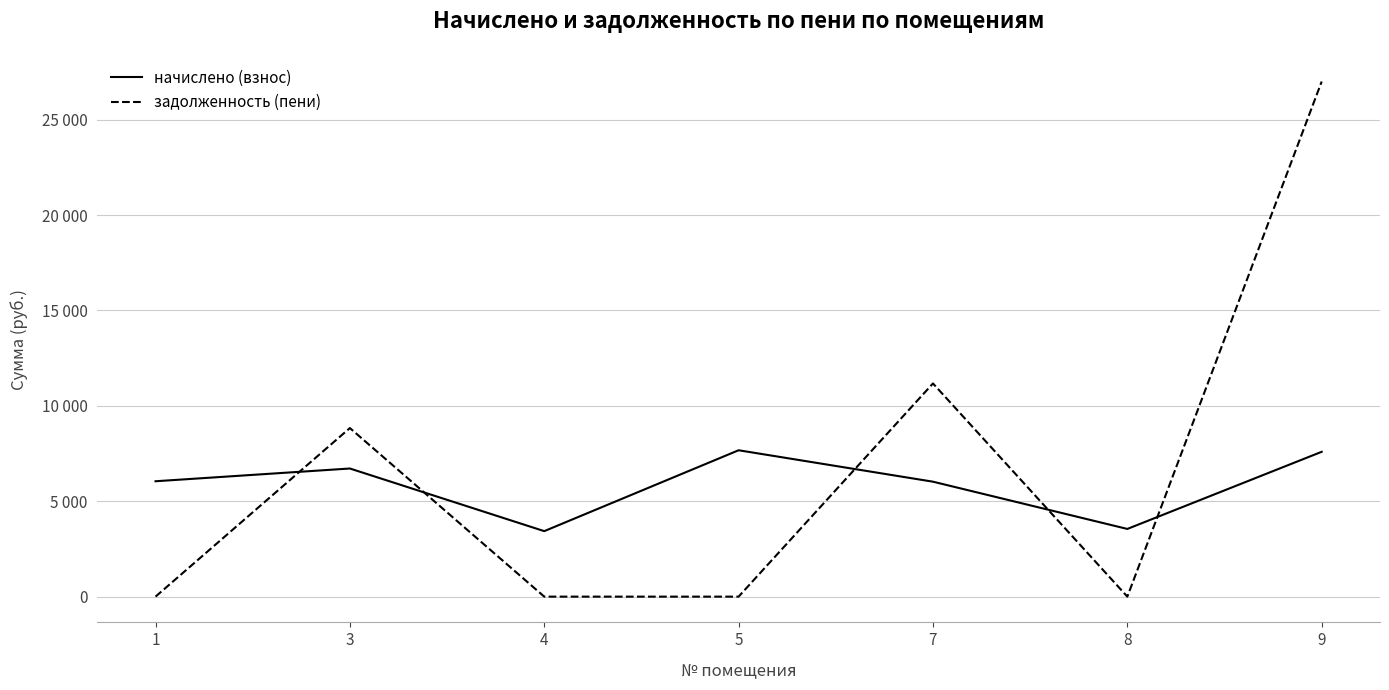

At which category does the chart reach its peak across all series?

9